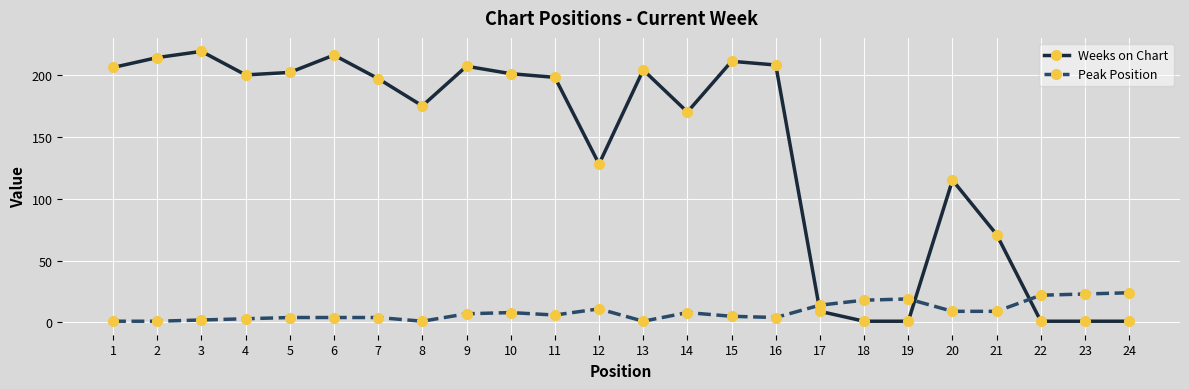

How many values in the Peak Position series are below 7?

12